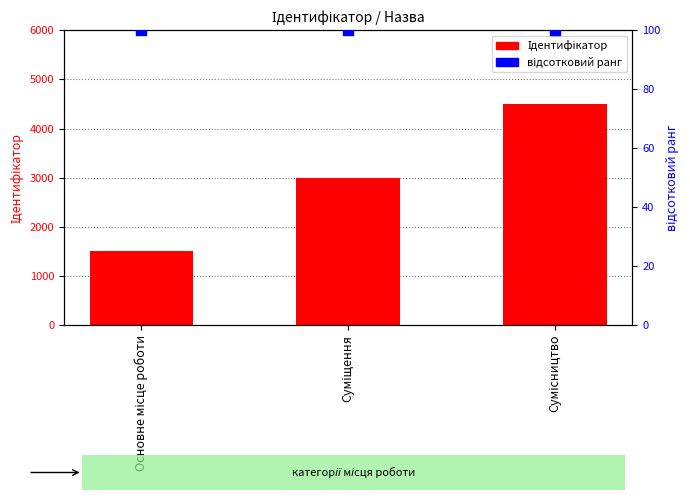

At which category is the sum across all series the highest?

Сумісництво